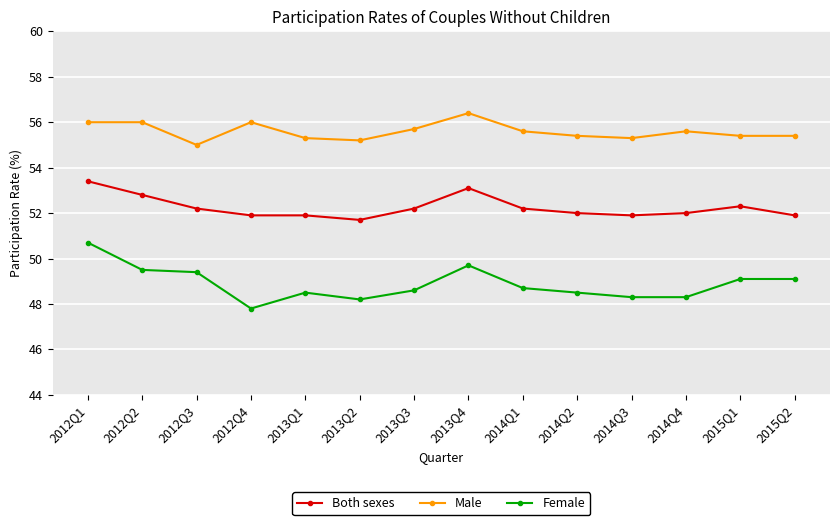

Reading left to right, list all the values displayed in this chart.

Both sexes: 2012Q1=53.4	2012Q2=52.8	2012Q3=52.2	2012Q4=51.9	2013Q1=51.9	2013Q2=51.7	2013Q3=52.2	2013Q4=53.1	2014Q1=52.2	2014Q2=52.0	2014Q3=51.9	2014Q4=52.0	2015Q1=52.3	2015Q2=51.9
Male: 2012Q1=56.0	2012Q2=56.0	2012Q3=55.0	2012Q4=56.0	2013Q1=55.3	2013Q2=55.2	2013Q3=55.7	2013Q4=56.4	2014Q1=55.6	2014Q2=55.4	2014Q3=55.3	2014Q4=55.6	2015Q1=55.4	2015Q2=55.4
Female: 2012Q1=50.7	2012Q2=49.5	2012Q3=49.4	2012Q4=47.8	2013Q1=48.5	2013Q2=48.2	2013Q3=48.6	2013Q4=49.7	2014Q1=48.7	2014Q2=48.5	2014Q3=48.3	2014Q4=48.3	2015Q1=49.1	2015Q2=49.1